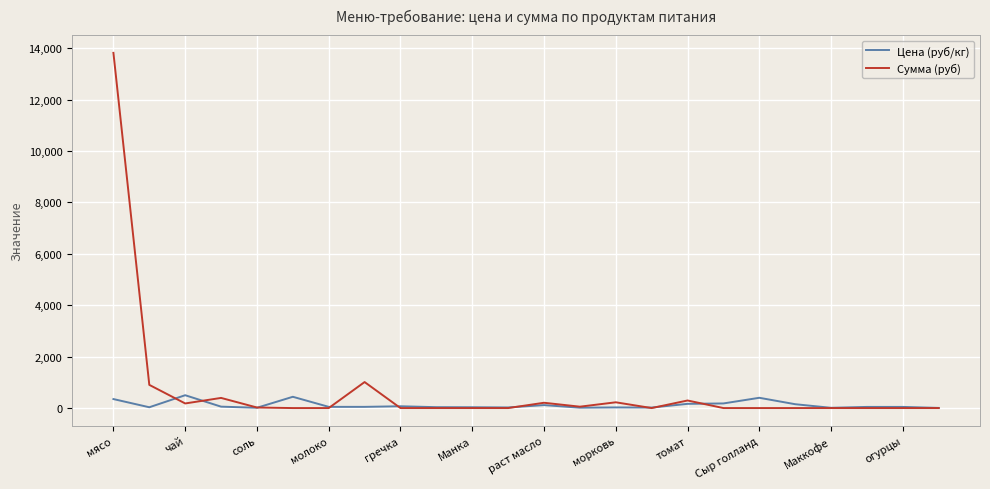

What is the highest value of the Сумма (руб) series?

13821.5